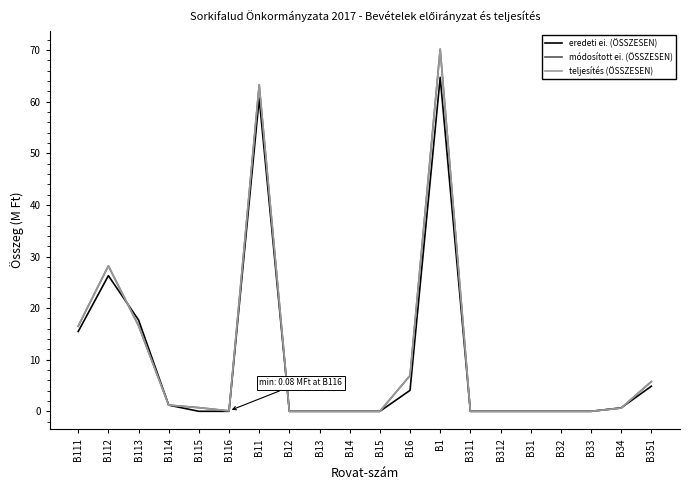

At which category is the sum across all series the highest?

B1